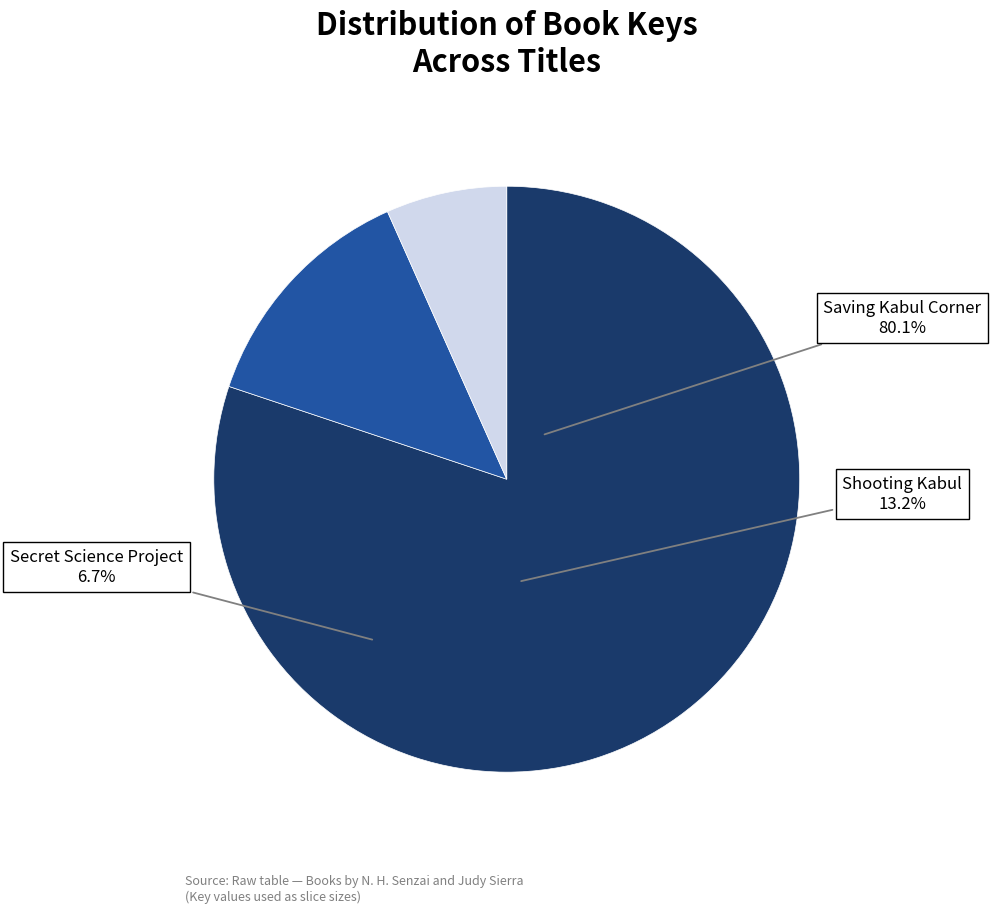

To the nearest percent, what is the combined percentage of Secret Science Project and Shooting Kabul?

20%